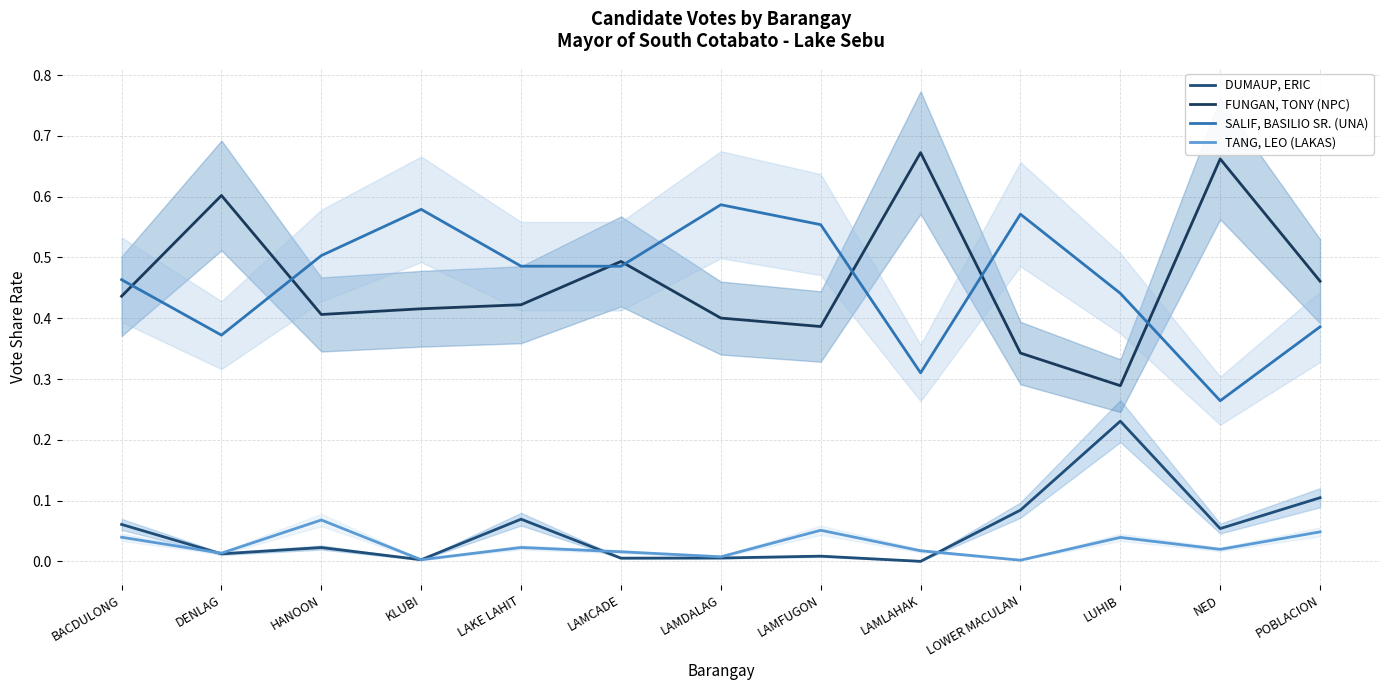

Reading right to left, transcribe all the data shown in this chart.

DUMAUP, ERIC: POBLACION=0.1	NED=0.1	LUHIB=0.2	LOWER MACULAN=0.1	LAMLAHAK=0.0	LAMFUGON=0.0	LAMDALAG=0.0	LAMCADE=0.0	LAKE LAHIT=0.1	KLUBI=0.0	HANOON=0.0	DENLAG=0.0	BACDULONG=0.1
FUNGAN, TONY (NPC): POBLACION=0.5	NED=0.7	LUHIB=0.3	LOWER MACULAN=0.3	LAMLAHAK=0.7	LAMFUGON=0.4	LAMDALAG=0.4	LAMCADE=0.5	LAKE LAHIT=0.4	KLUBI=0.4	HANOON=0.4	DENLAG=0.6	BACDULONG=0.4
SALIF, BASILIO SR. (UNA): POBLACION=0.4	NED=0.3	LUHIB=0.4	LOWER MACULAN=0.6	LAMLAHAK=0.3	LAMFUGON=0.6	LAMDALAG=0.6	LAMCADE=0.5	LAKE LAHIT=0.5	KLUBI=0.6	HANOON=0.5	DENLAG=0.4	BACDULONG=0.5
TANG, LEO (LAKAS): POBLACION=0.0	NED=0.0	LUHIB=0.0	LOWER MACULAN=0.0	LAMLAHAK=0.0	LAMFUGON=0.1	LAMDALAG=0.0	LAMCADE=0.0	LAKE LAHIT=0.0	KLUBI=0.0	HANOON=0.1	DENLAG=0.0	BACDULONG=0.0